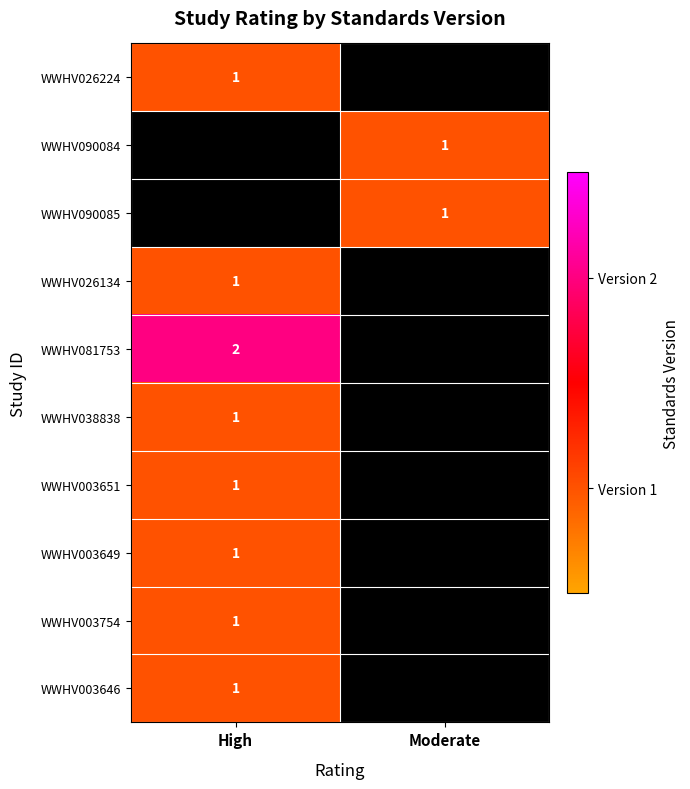

Which series has the largest range (max minus min)?

WWHV081753